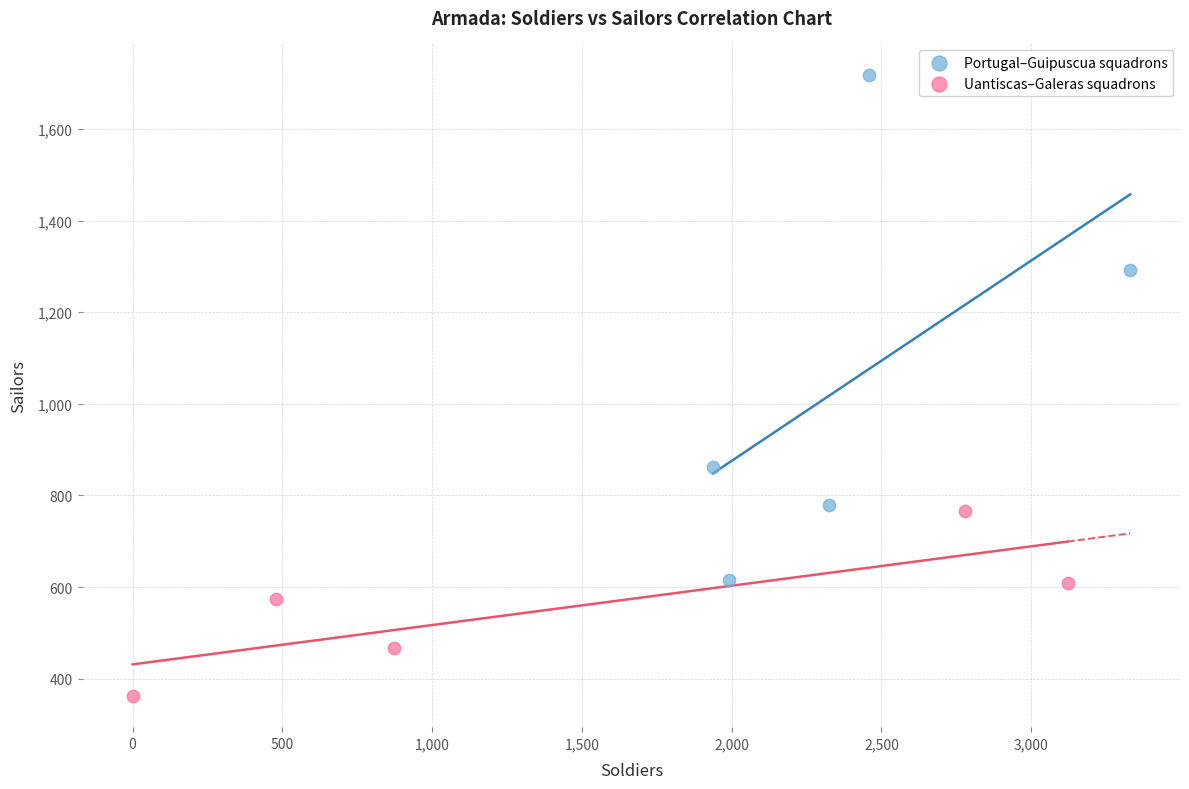

Which series has the largest Y range (max minus min)?

Portugal–Guipuscua squadrons